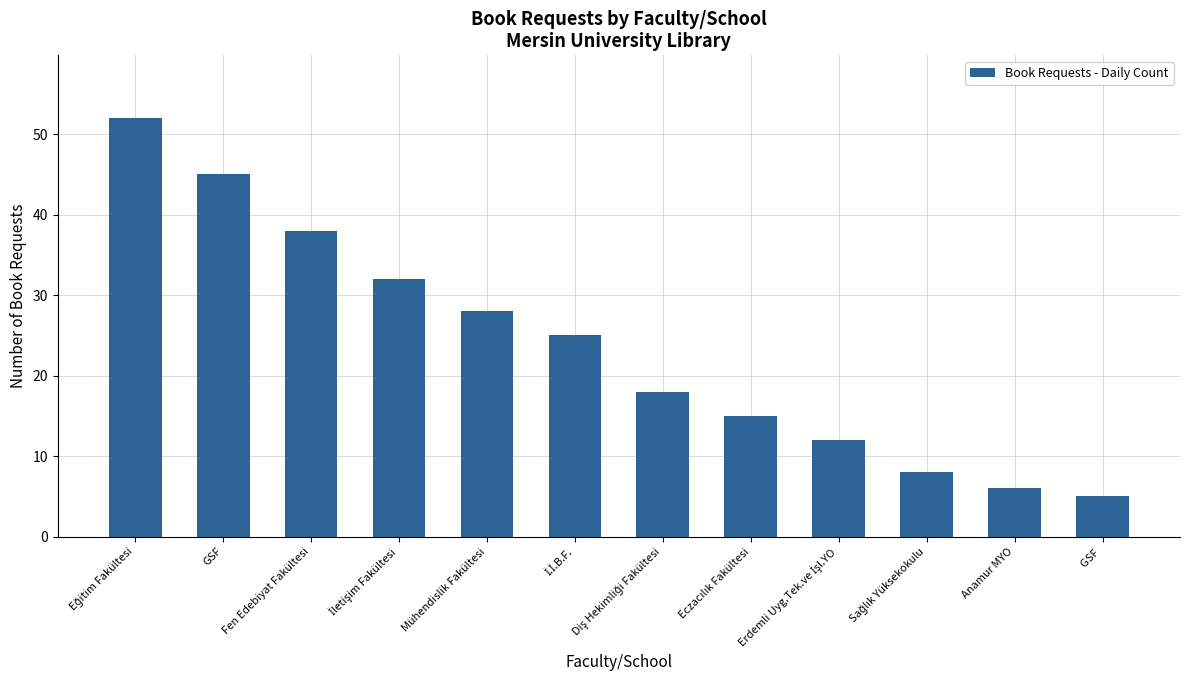

Are the bars grouped side by side (vs. stacked)?

No